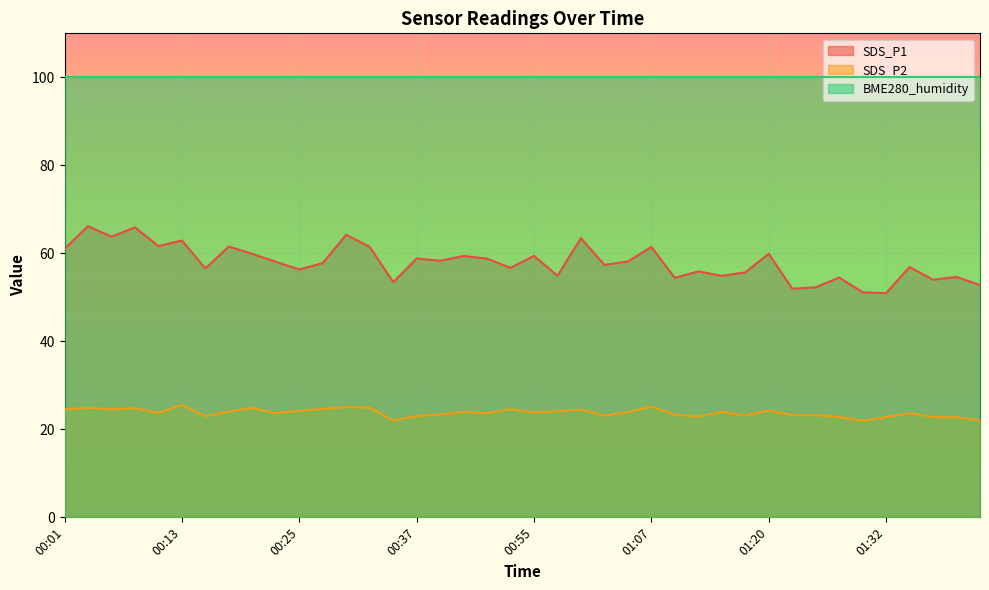

True or false: SDS_P1 has more than 2 interior local peaks.

True